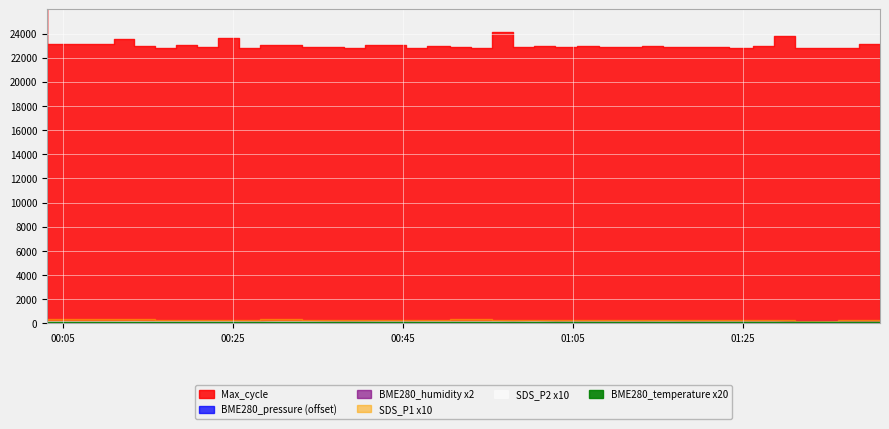

Between 0 and 28, which series saw the biggest shift?

Max_cycle